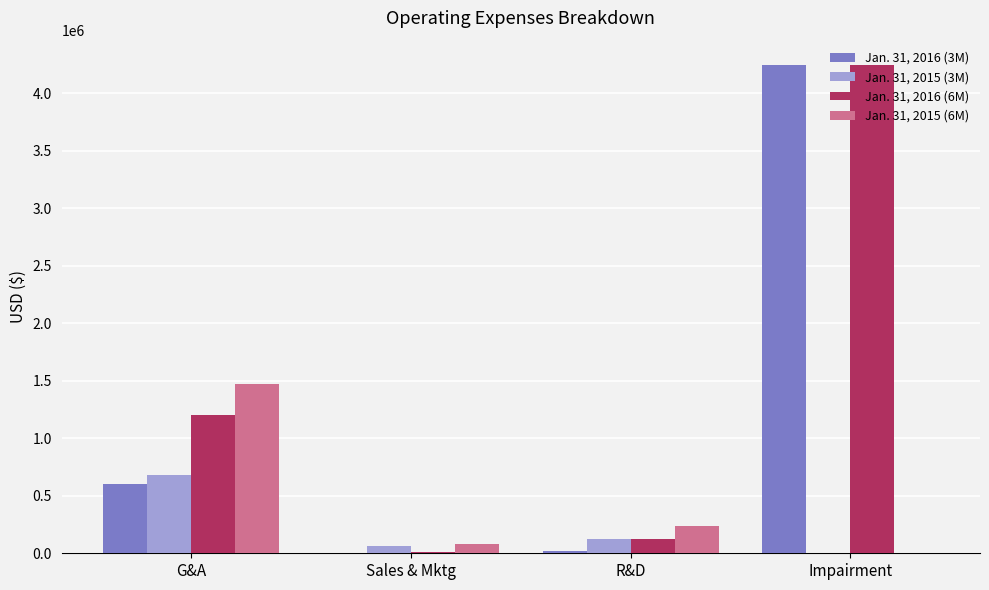

The Jan. 31, 2016 (3M) series shows 0 at Sales & Mktg. True or false?

True